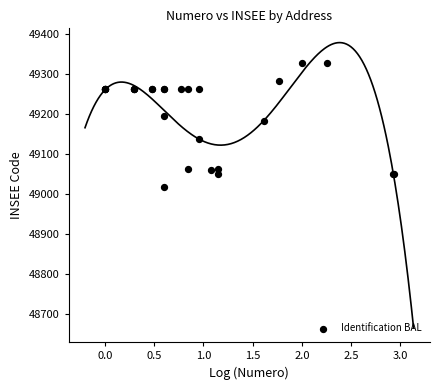

What Y value in the scatter plot is closest to 49173?

49183